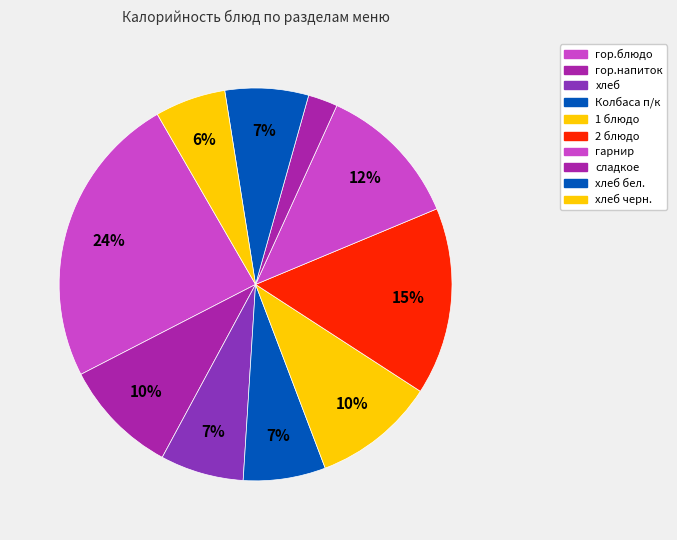

How many slices are in this pie chart?

10